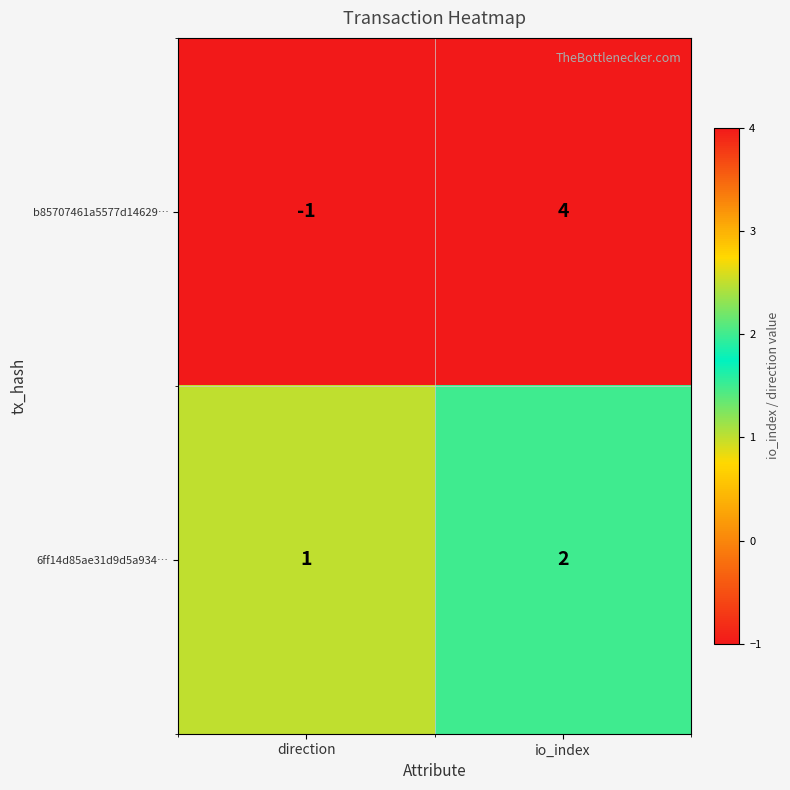

At which label is b85707461a5577d14629… closest to 1?

direction